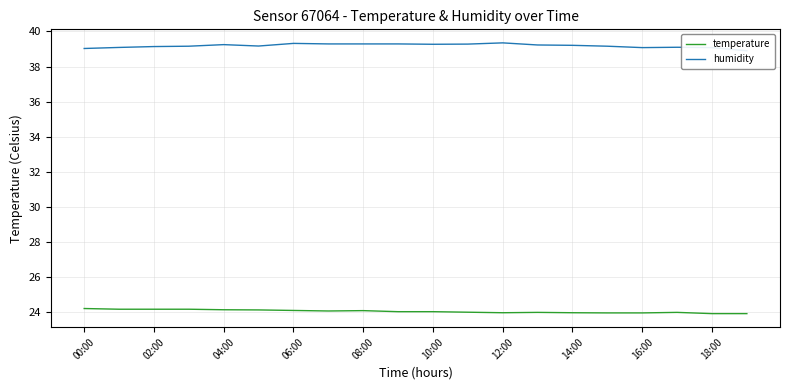

How many interior local peaks does the humidity series have?

4